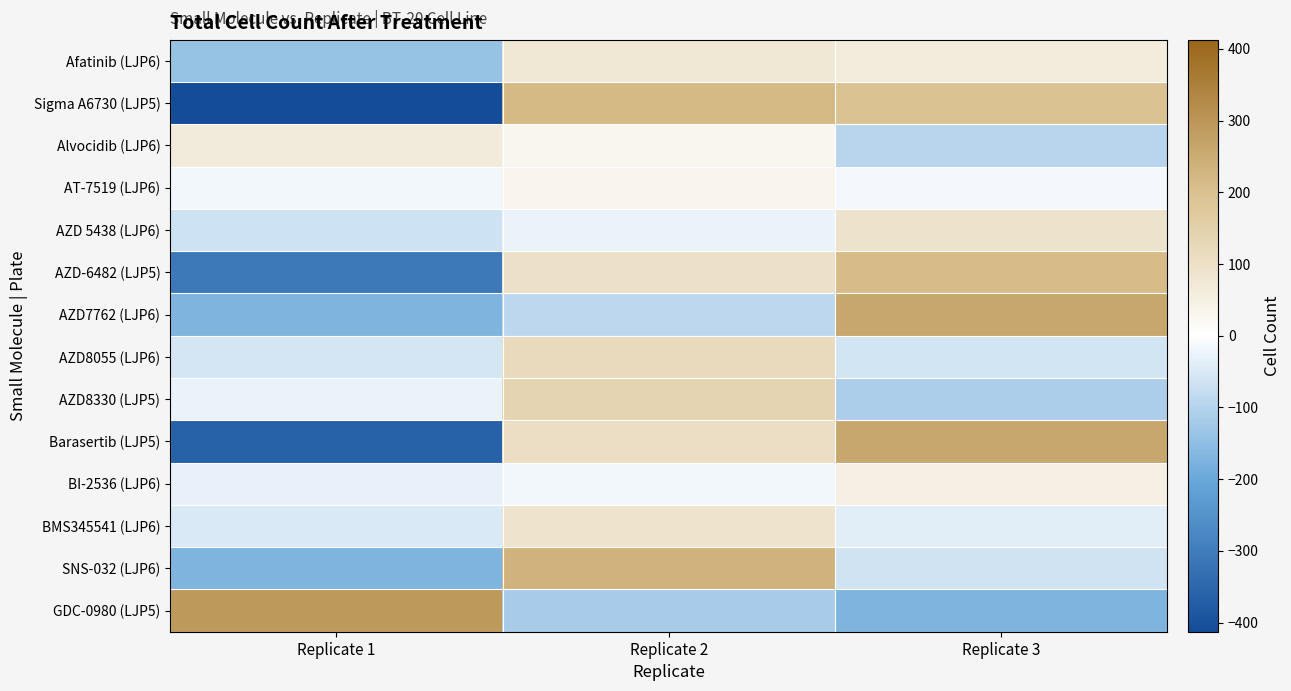

At Replicate 1, list the series in order from largest to smallest.

GDC-0980 (LJP5), Alvocidib (LJP6), AT-7519 (LJP6), AZD8330 (LJP5), BI-2536 (LJP6), BMS345541 (LJP6), AZD8055 (LJP6), AZD 5438 (LJP6), Afatinib (LJP6), AZD7762 (LJP6), SNS-032 (LJP6), AZD-6482 (LJP5), Barasertib (LJP5), Sigma A6730 (LJP5)